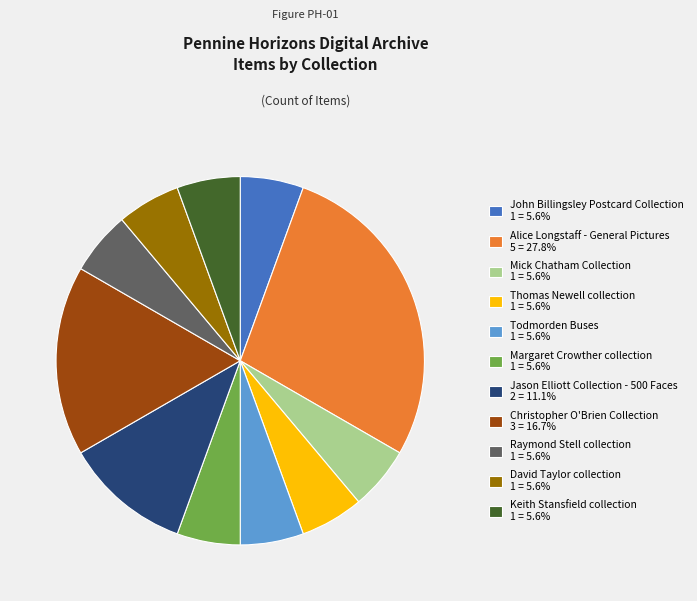

What is the ratio of the value at Thomas Newell collection to the value at John Billingsley Postcard Collection?

1.0